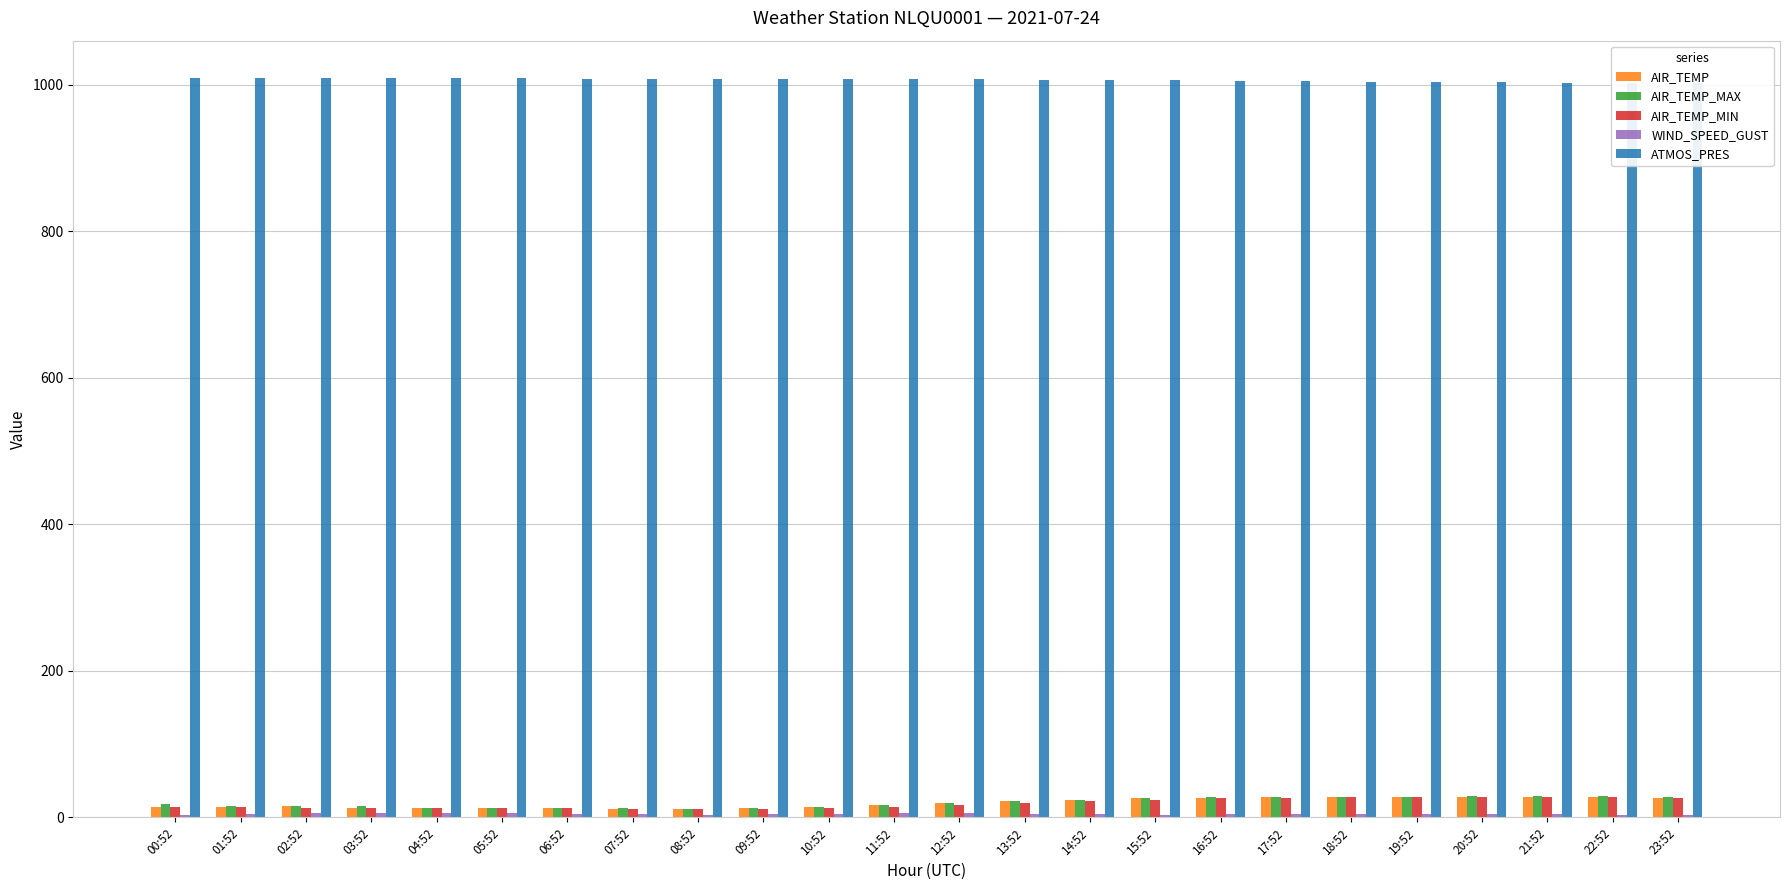

What is the label of the 3rd bar from the right?

21:52